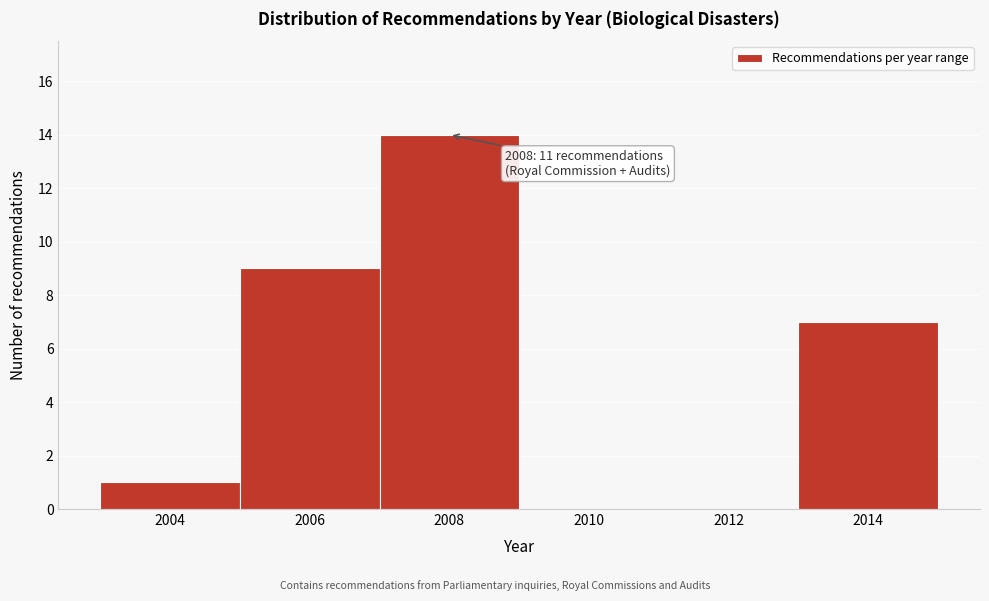

Over which range of the x-axis is the bar tallest?

2007 to 2009